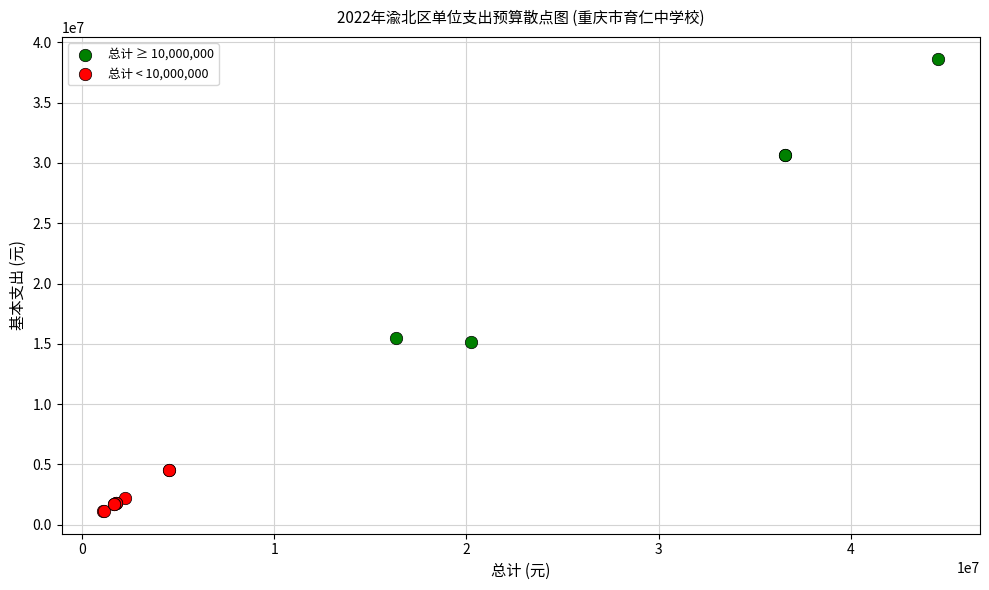

Which series contains the lowest Y value?

总计 < 10,000,000